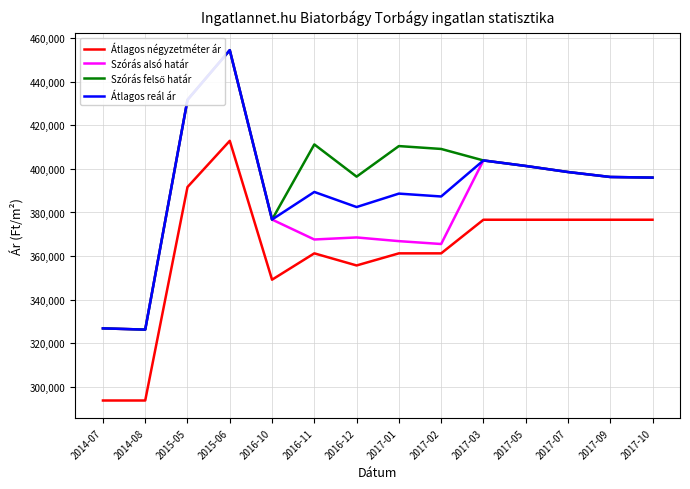

What is the total value across all series at 2016-10?

1479422